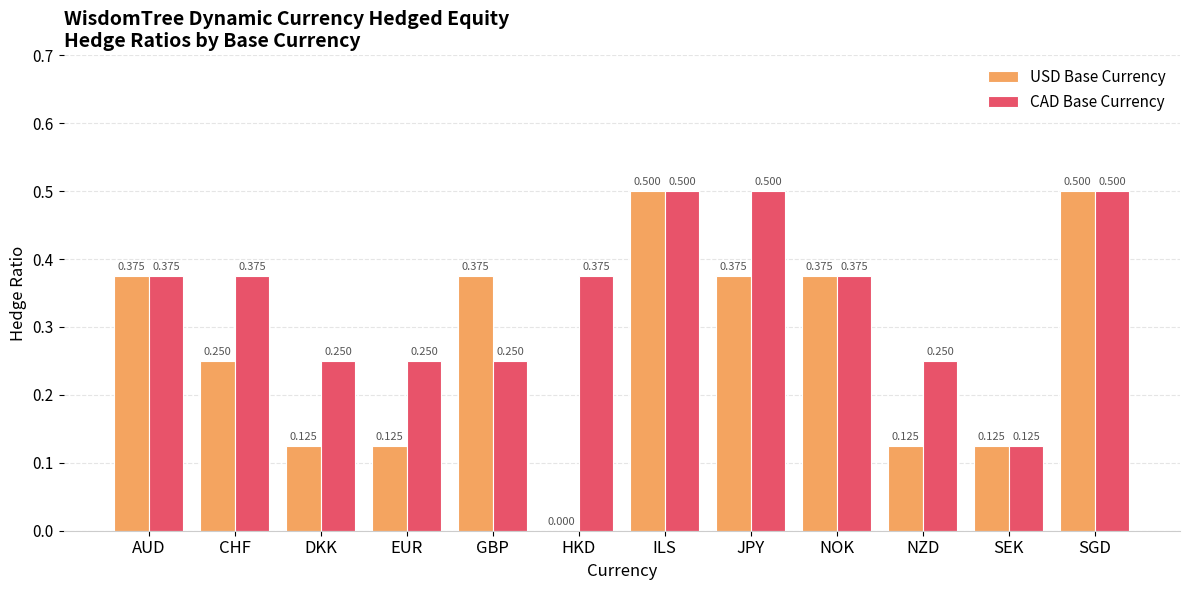

Which series has the largest total across all categories?

CAD Base Currency